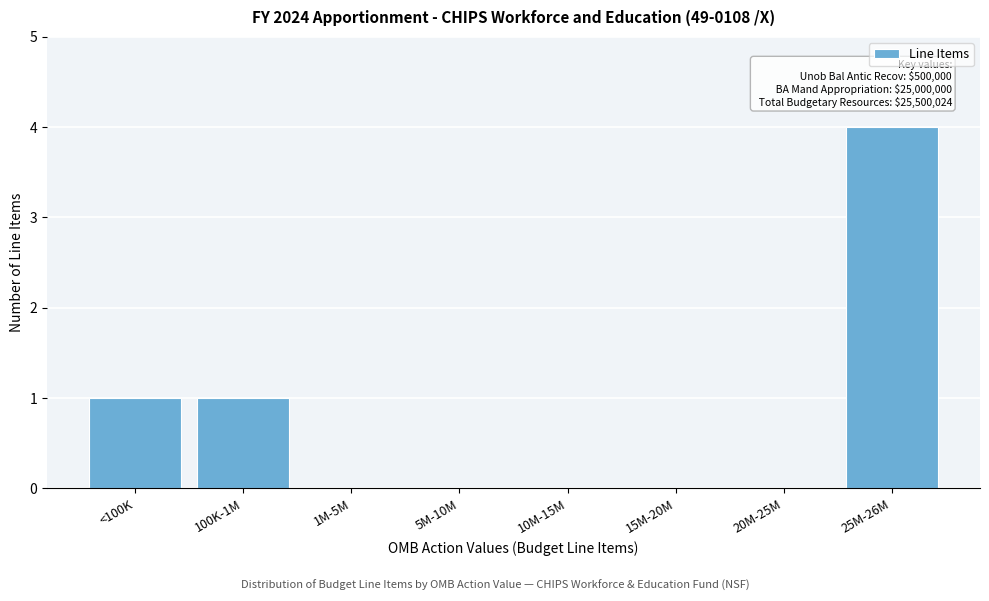

Reading right to left, list all the values displayed in this chart.

25M-26M=4	20M-25M=0	15M-20M=0	10M-15M=0	5M-10M=0	1M-5M=0	100K-1M=1	<100K=1